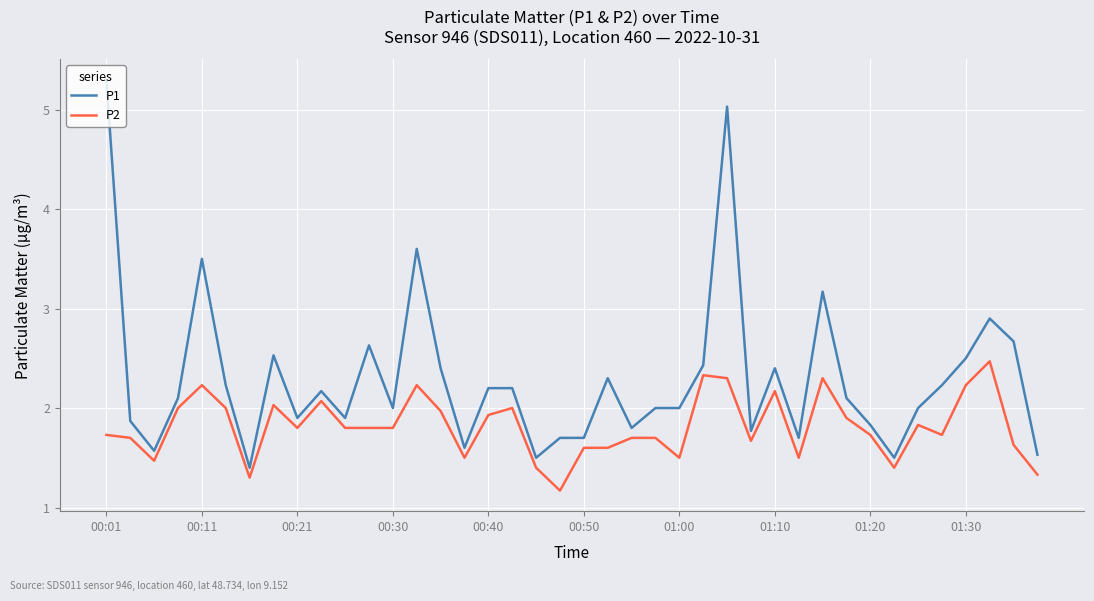

What is the difference between the maximum and minimum values in the P1 series?

3.9